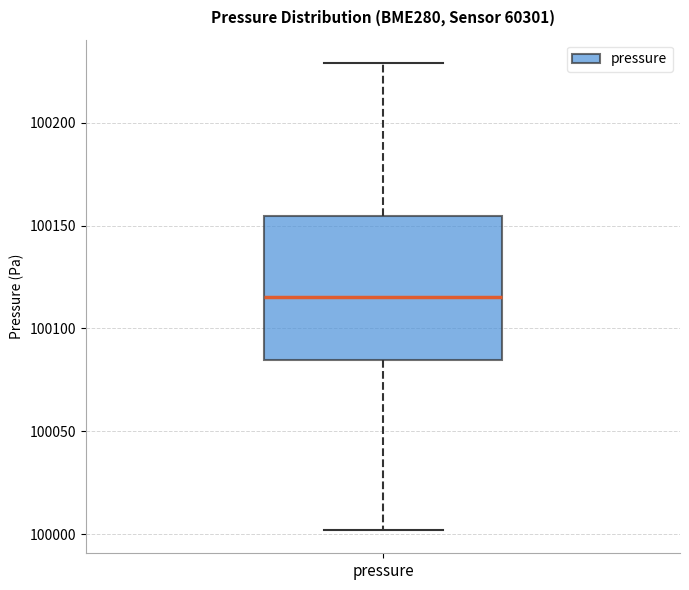

Transcribe this box plot: give where the median line is, the range the box spans, and where the two whiskers end, as read against the y-axis. The values are not printed on the chart, so give them approximately, as read against the axis.

median 100115, box 100085 to 100155, whiskers 100000 to 100230